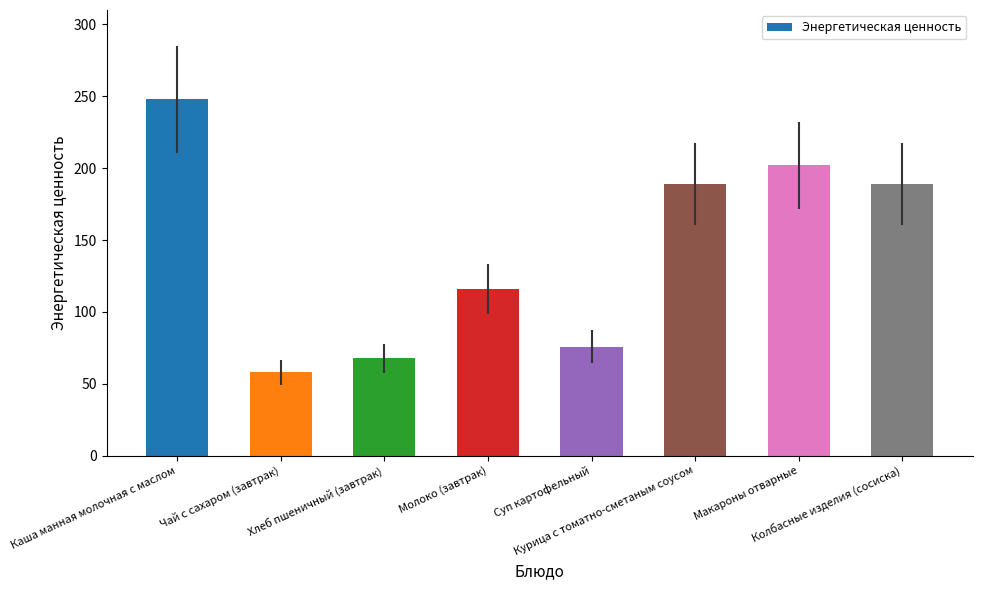

Reading right to left, transcribe all the data shown in this chart.

189.2	201.9	189.2	75.7	116.0	67.8	58.1	248.1